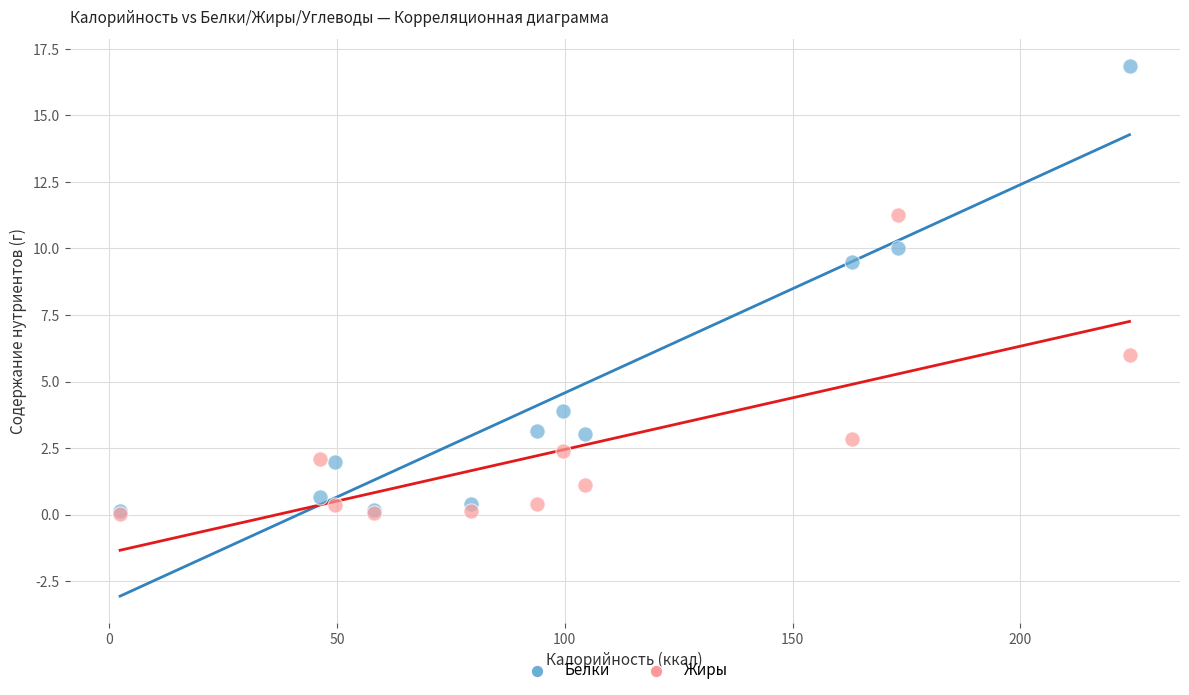

Which series has the largest Y range (max minus min)?

Белки